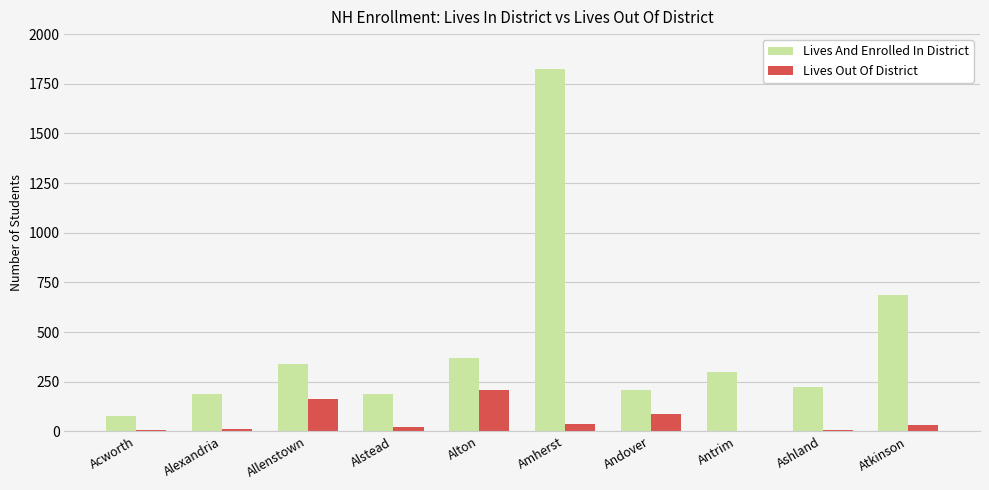

How many distinct data groups are displayed?

2